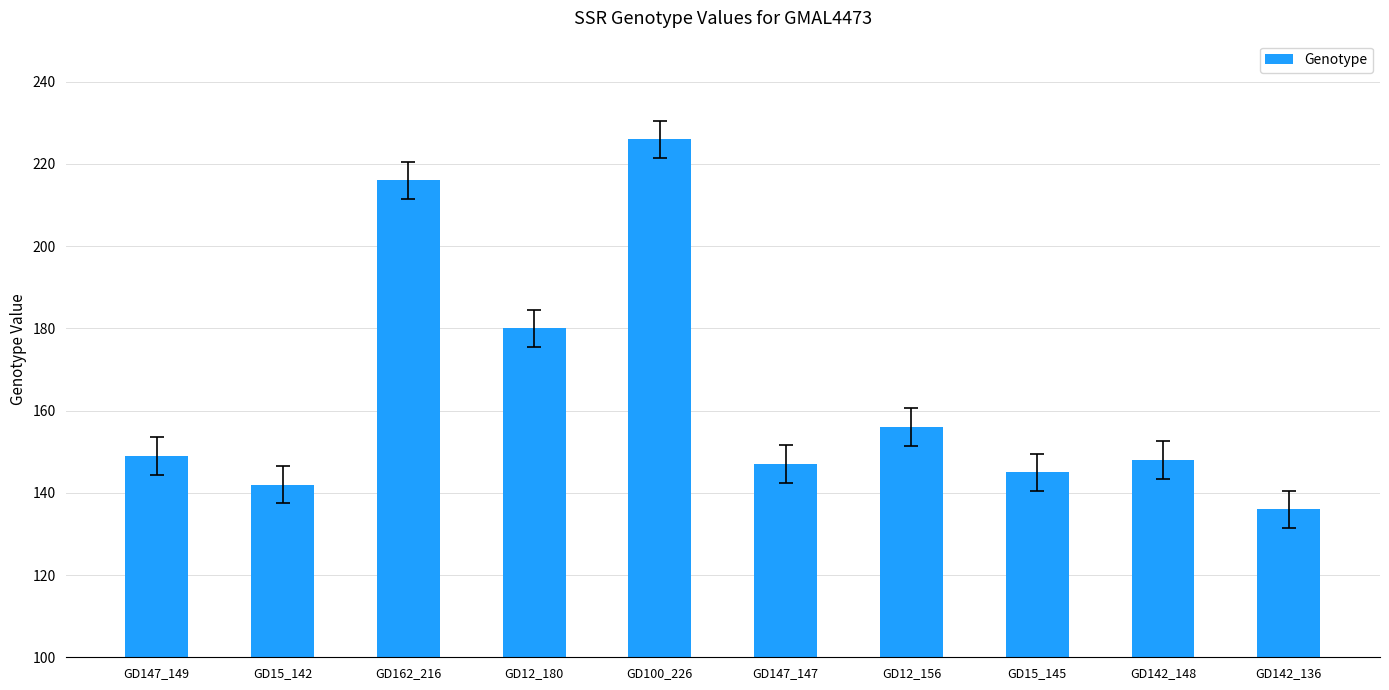

The value at GD162_216 is 216. True or false?

True